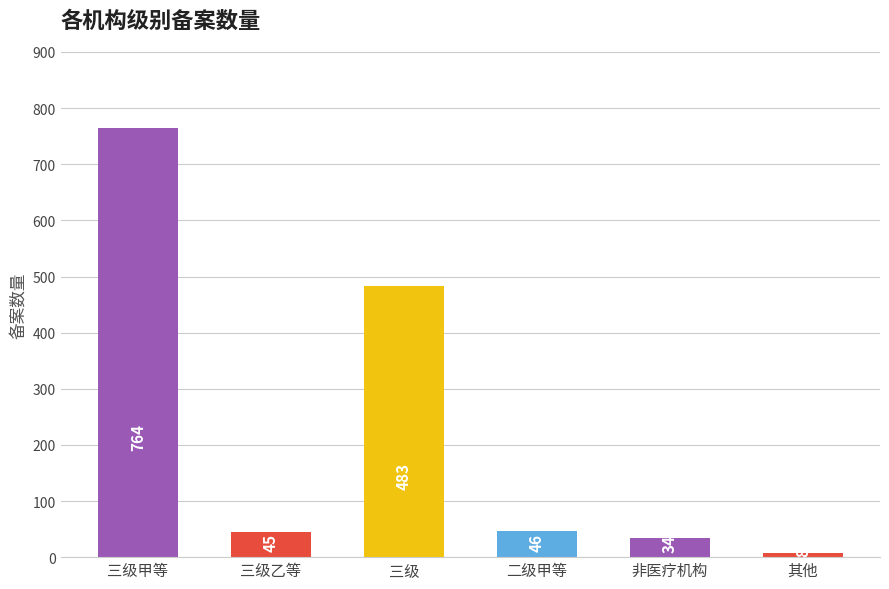

What is the label of the 4th bar from the right?

三级